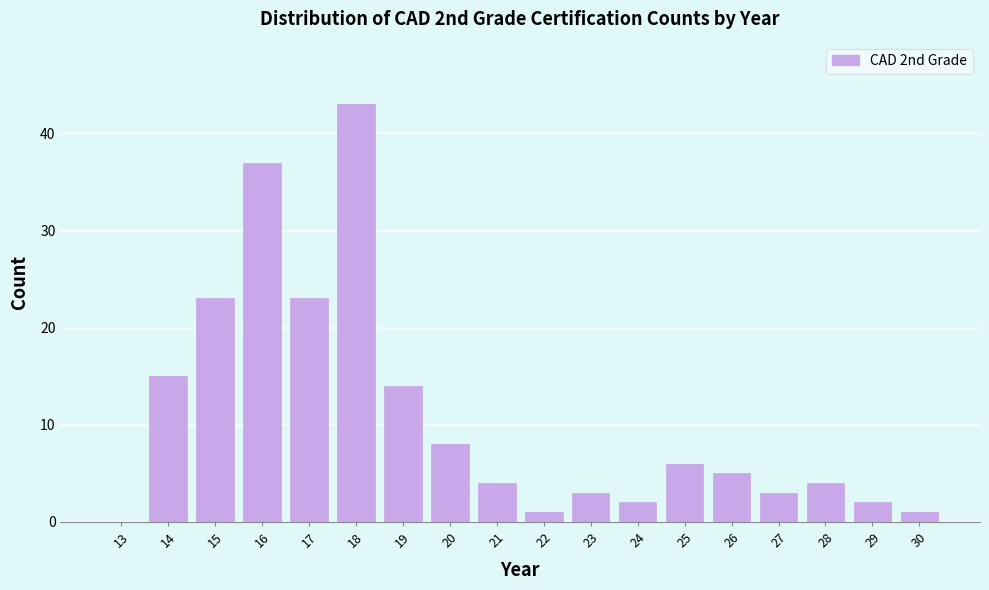

Reading left to right, list all the values displayed in this chart.

13=0	14=15	15=23	16=37	17=23	18=43	19=14	20=8	21=4	22=1	23=3	24=2	25=6	26=5	27=3	28=4	29=2	30=1